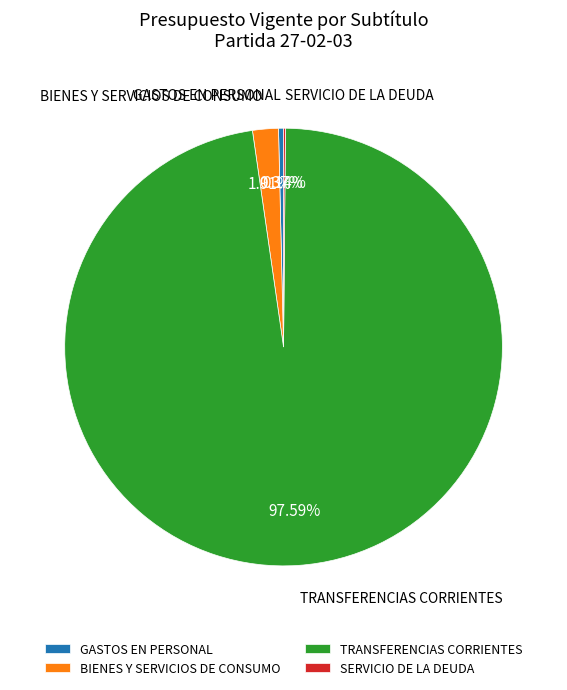

Do TRANSFERENCIAS CORRIENTES and GASTOS EN PERSONAL together represent more than half of the pie?

Yes